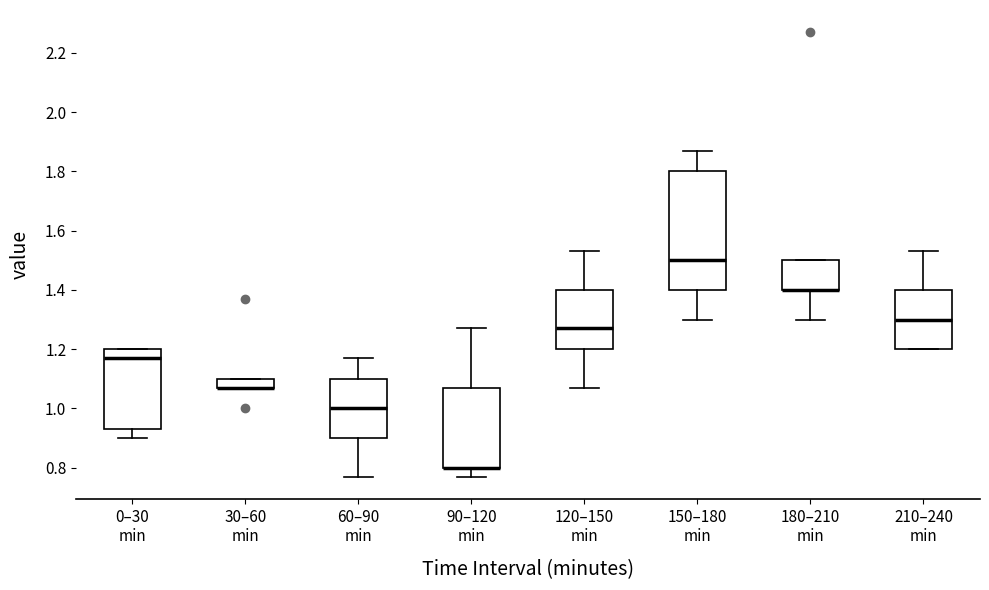

Reading left to right, transcribe this box plot: for each box, give where its median line is, the range the box spans, and where its two whiskers end, as read against the y-axis. The values are not printed on the chart, so give them approximately, as read against the axis.

0–30 min: median 1.18, box 0.94 to 1.20, whiskers 0.90 to 1.20
30–60 min: median 1.08 (drawn on the box's lower edge), box 1.08 to 1.10, whiskers 1.08 to 1.10
60–90 min: median 1.00, box 0.90 to 1.10, whiskers 0.78 to 1.18
90–120 min: median 0.80 (drawn on the box's lower edge), box 0.80 to 1.08, whiskers 0.78 to 1.28
120–150 min: median 1.28, box 1.20 to 1.40, whiskers 1.08 to 1.54
150–180 min: median 1.50, box 1.40 to 1.80, whiskers 1.30 to 1.88
180–210 min: median 1.40 (drawn on the box's lower edge), box 1.40 to 1.50, whiskers 1.30 to 1.50
210–240 min: median 1.30, box 1.20 to 1.40, whiskers 1.20 to 1.54